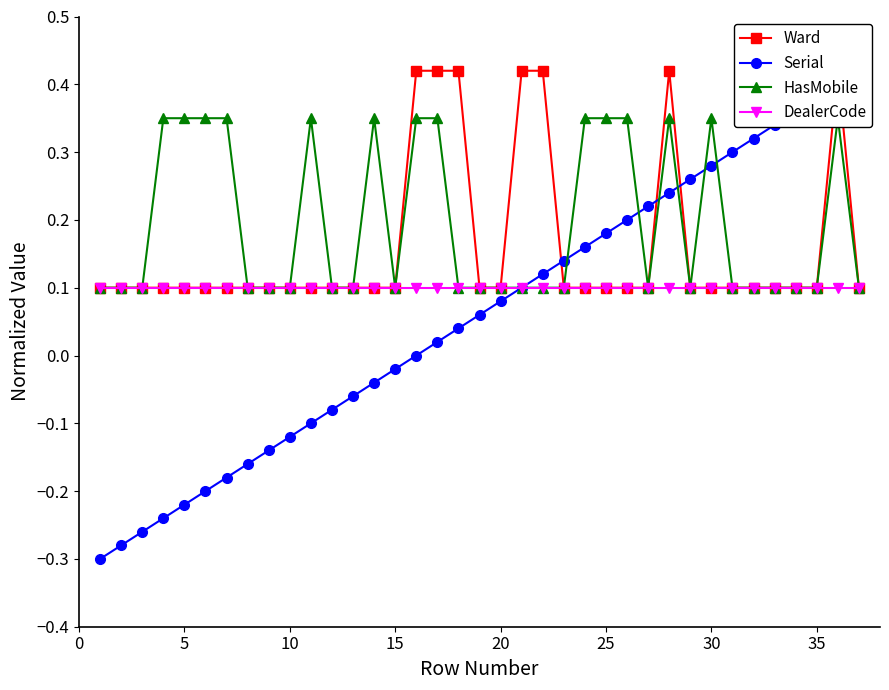

True or false: DealerCode and Ward intersect in this chart.

False